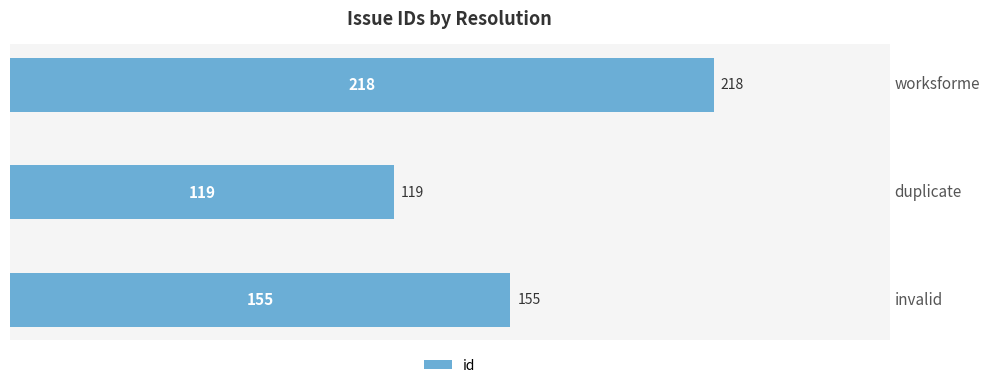

List the labels in order of value, smallest first.

duplicate, invalid, worksforme